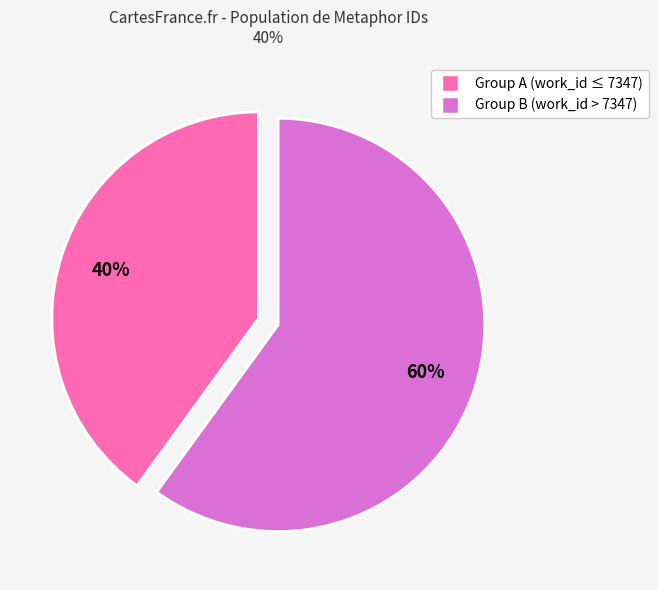

Is there any slice that represents more than half of the pie?

Yes